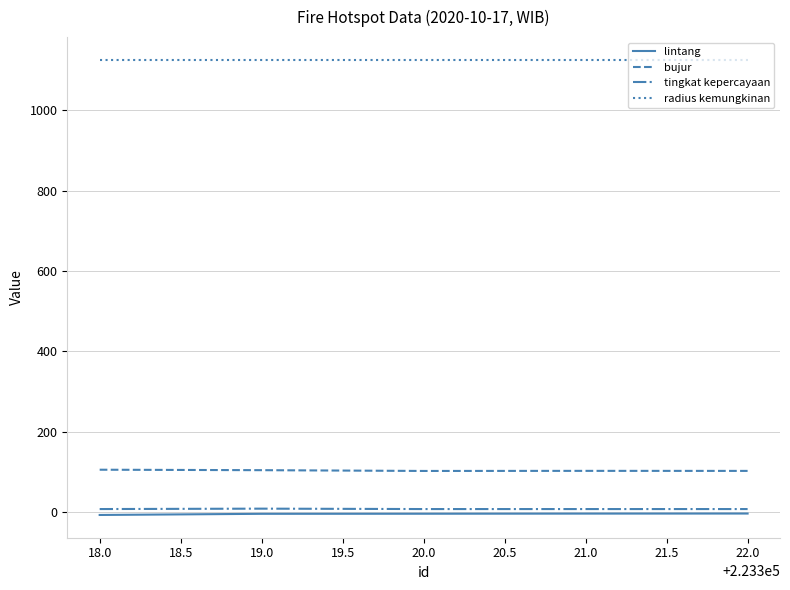

True or false: bujur and lintang intersect in this chart.

False